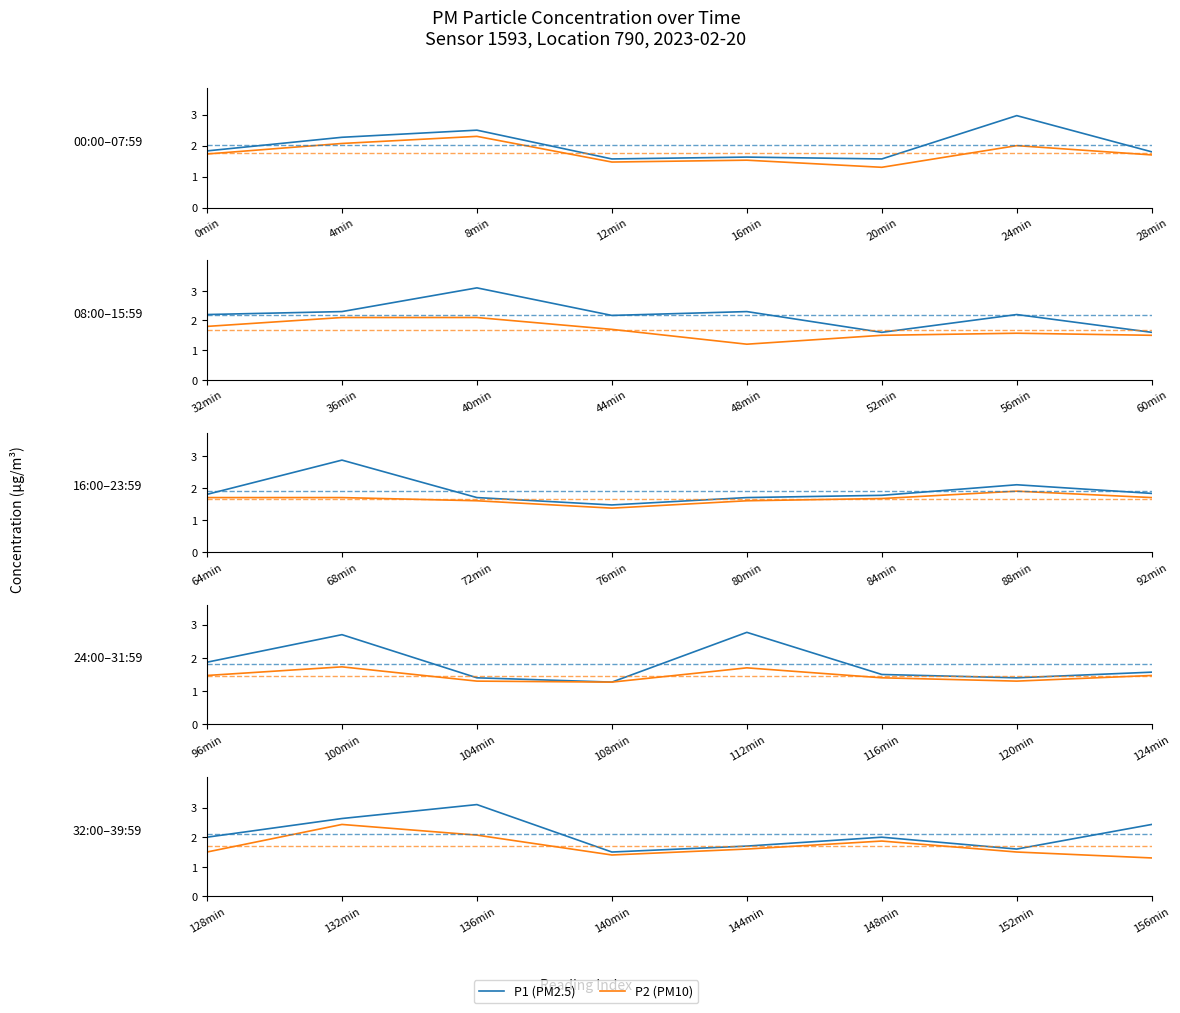

What is the maximum value for P2 (PM10)?

2.4